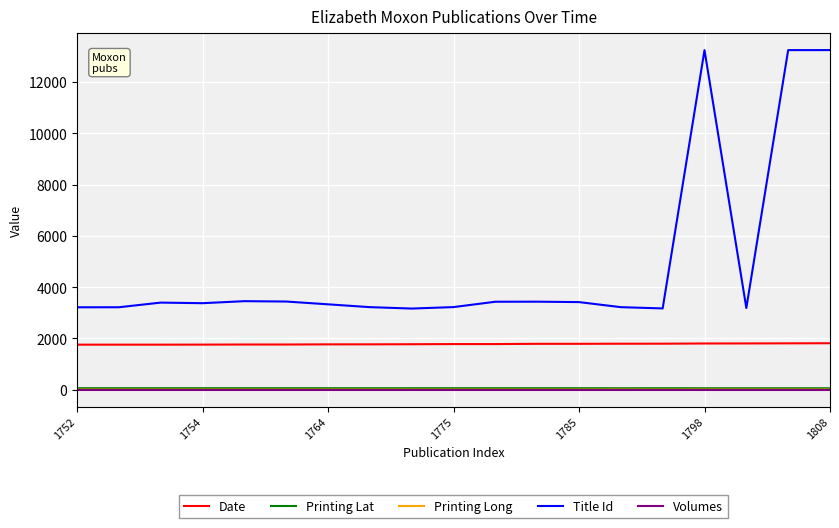

True or false: Title Id and Printing Lat cross at least once.

False